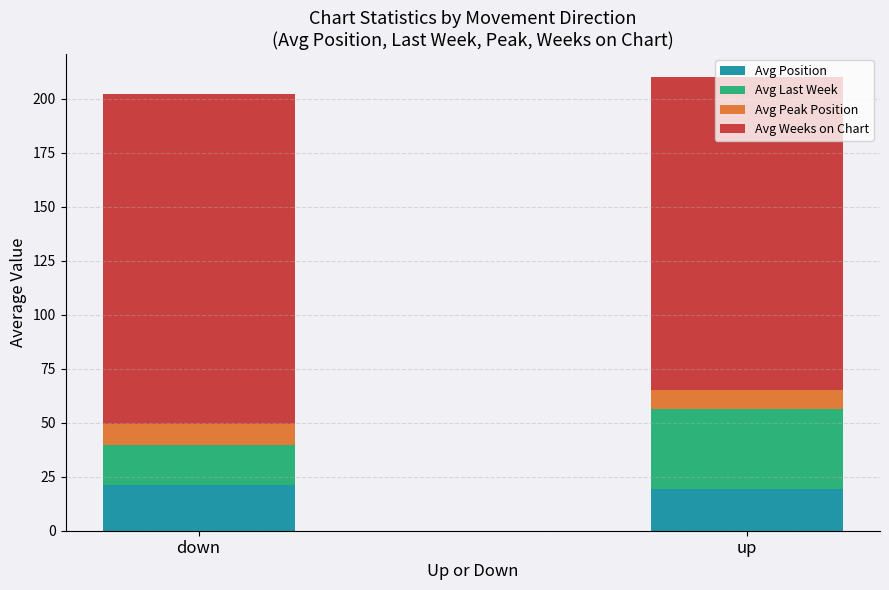

What is the highest value of the Avg Position series?

21.0